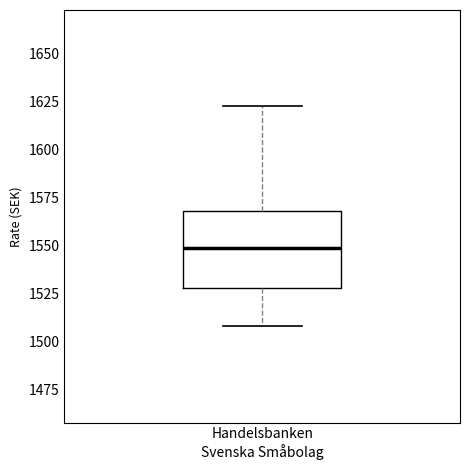

Where is the lower edge of the box for Handelsbanken Svenska Småbolag on the y-axis? The values are not printed on the chart, so give them approximately, as read against the axis.

1530